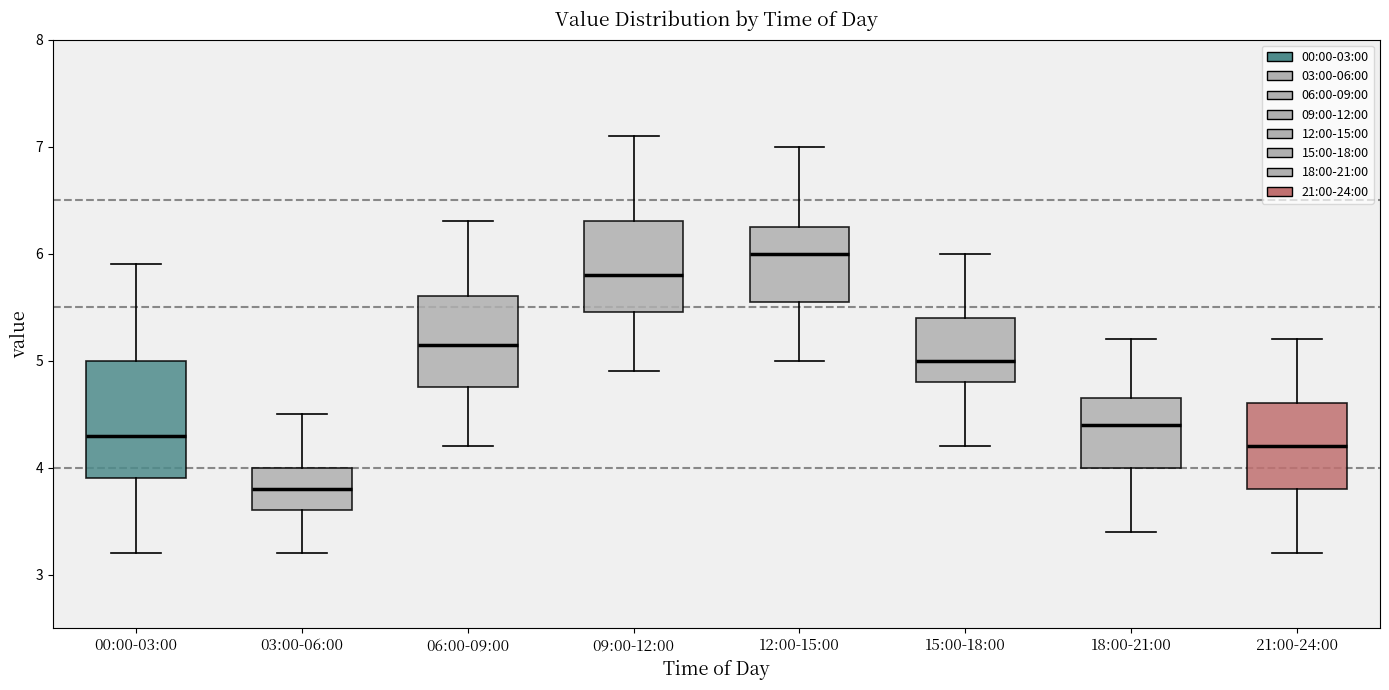

Reading left to right, transcribe this box plot: for each box, give where its median line is, the range the box spans, and where its two whiskers end, as read against the y-axis. The values are not printed on the chart, so give them approximately, as read against the axis.

00:00-03:00: median 4.3, box 3.9 to 5.0, whiskers 3.2 to 5.9
03:00-06:00: median 3.8, box 3.6 to 4.0, whiskers 3.2 to 4.5
06:00-09:00: median 5.2, box 4.8 to 5.6, whiskers 4.2 to 6.3
09:00-12:00: median 5.8, box 5.5 to 6.3, whiskers 4.9 to 7.1
12:00-15:00: median 6.0, box 5.6 to 6.3, whiskers 5.0 to 7.0
15:00-18:00: median 5.0, box 4.8 to 5.4, whiskers 4.2 to 6.0
18:00-21:00: median 4.4, box 4.0 to 4.7, whiskers 3.4 to 5.2
21:00-24:00: median 4.2, box 3.8 to 4.6, whiskers 3.2 to 5.2